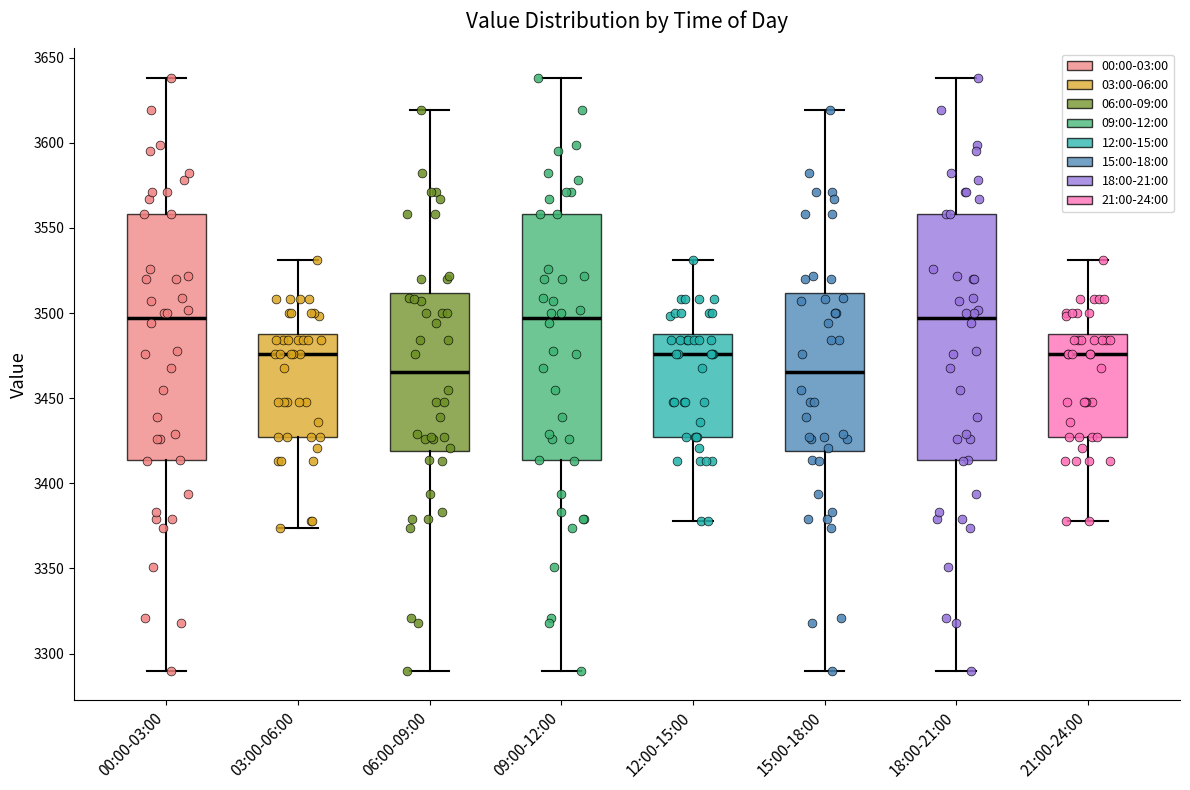

Reading left to right, transcribe this box plot: for each box, give where its median line is, the range the box spans, and where its two whiskers end, as read against the y-axis. The values are not printed on the chart, so give them approximately, as read against the axis.

00:00-03:00: median 3495, box 3415 to 3560, whiskers 3290 to 3640
03:00-06:00: median 3475, box 3425 to 3490, whiskers 3375 to 3530
06:00-09:00: median 3465, box 3420 to 3510, whiskers 3290 to 3620
09:00-12:00: median 3495, box 3415 to 3560, whiskers 3290 to 3640
12:00-15:00: median 3475, box 3425 to 3490, whiskers 3380 to 3530
15:00-18:00: median 3465, box 3420 to 3510, whiskers 3290 to 3620
18:00-21:00: median 3495, box 3415 to 3560, whiskers 3290 to 3640
21:00-24:00: median 3475, box 3425 to 3490, whiskers 3380 to 3530